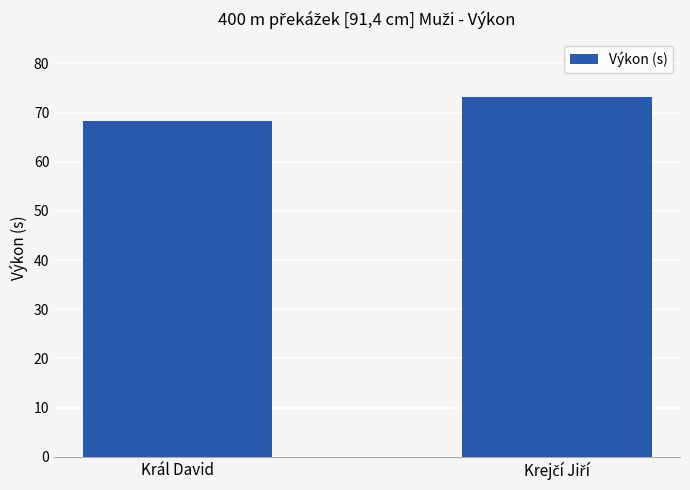

What is the label of the 1st bar from the left?

Král David